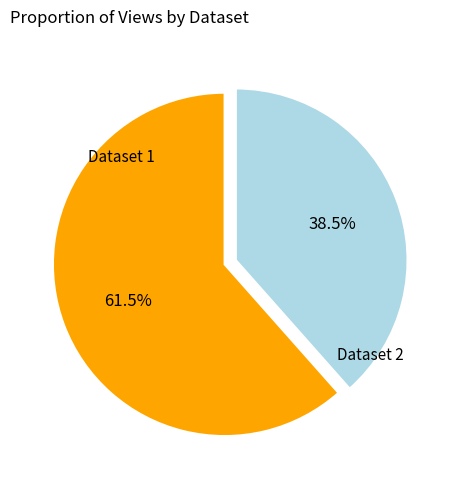

Is there any slice that represents more than half of the pie?

Yes